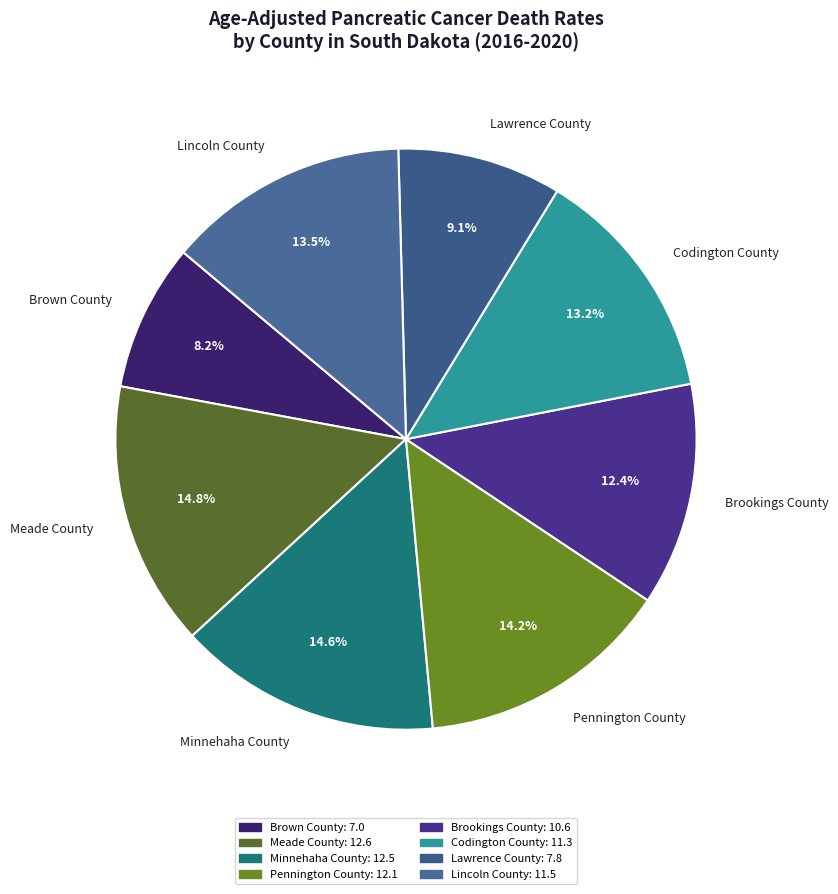

The Codington County slice represents 13% of the pie. True or false?

True